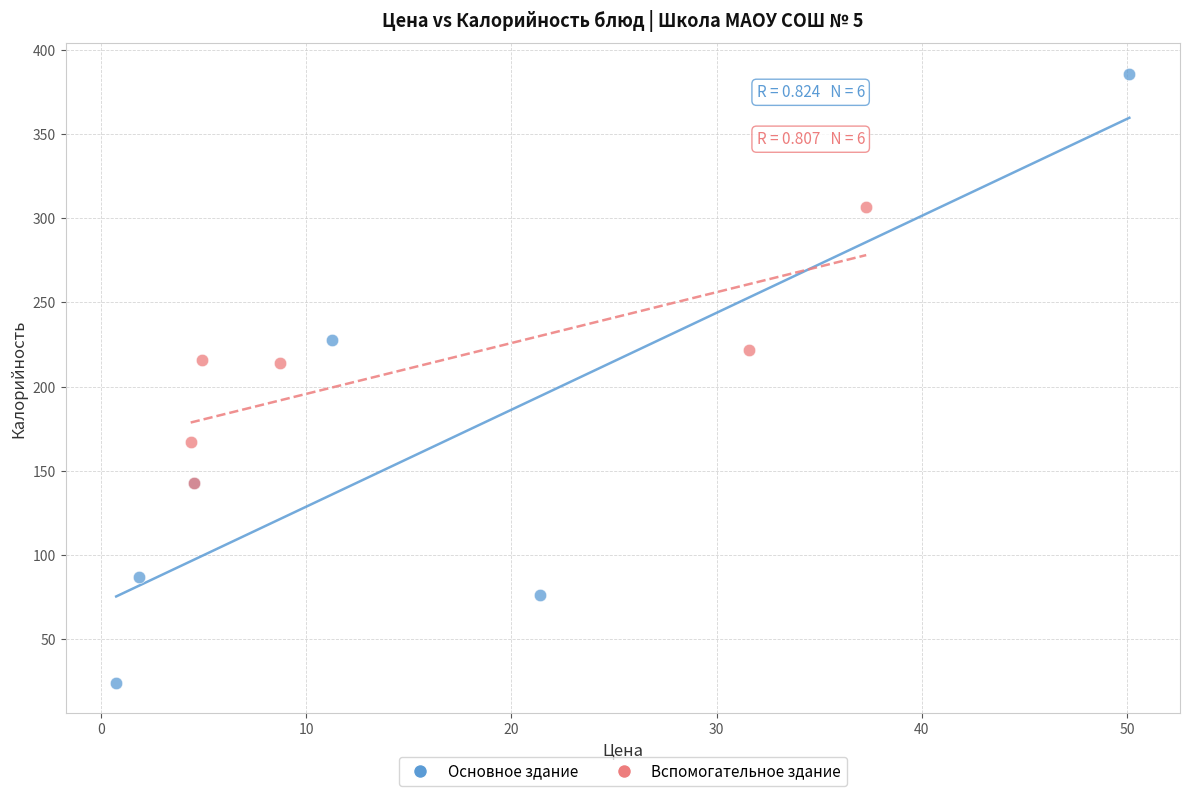

Which series has the largest Y range (max minus min)?

Основное здание